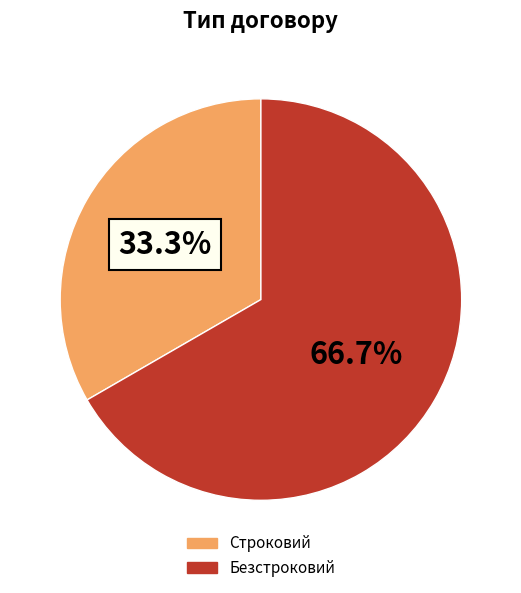

To the nearest percent, what percentage of the pie is Безстроковий?

67%